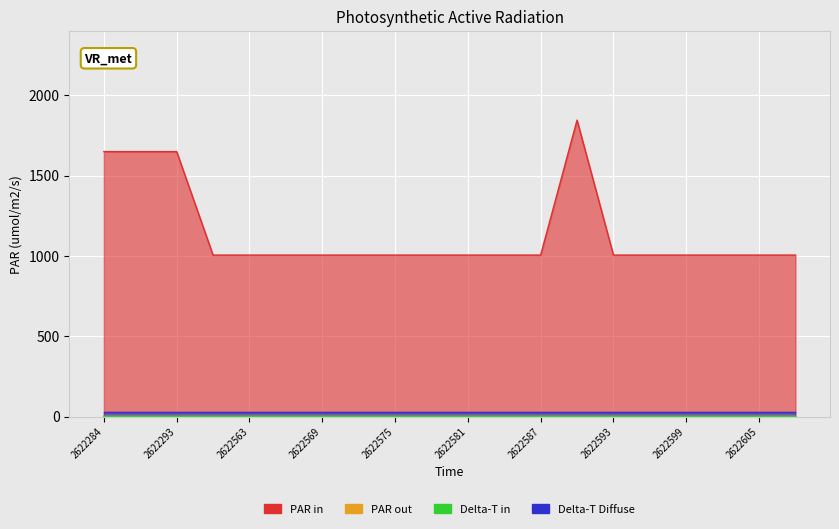

In Delta-T in, how many points are lower than both neighbors (excluding endpoints)?

1